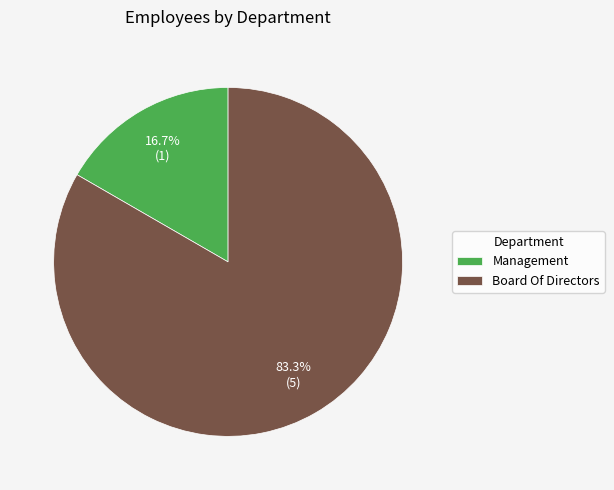

True or false: Board Of Directors accounts for 83% of the total.

True